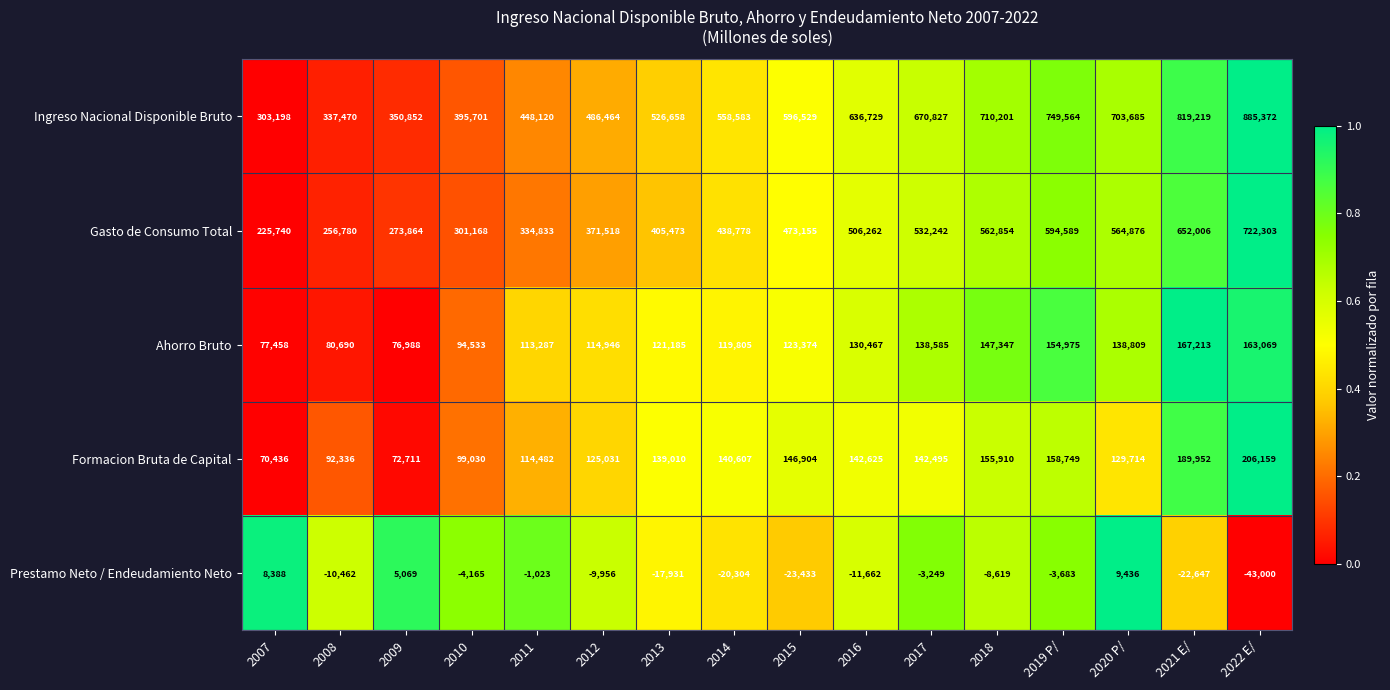

What is the sum of the Formacion Bruta de Capital values at 2014 and 2020 P/?

270321